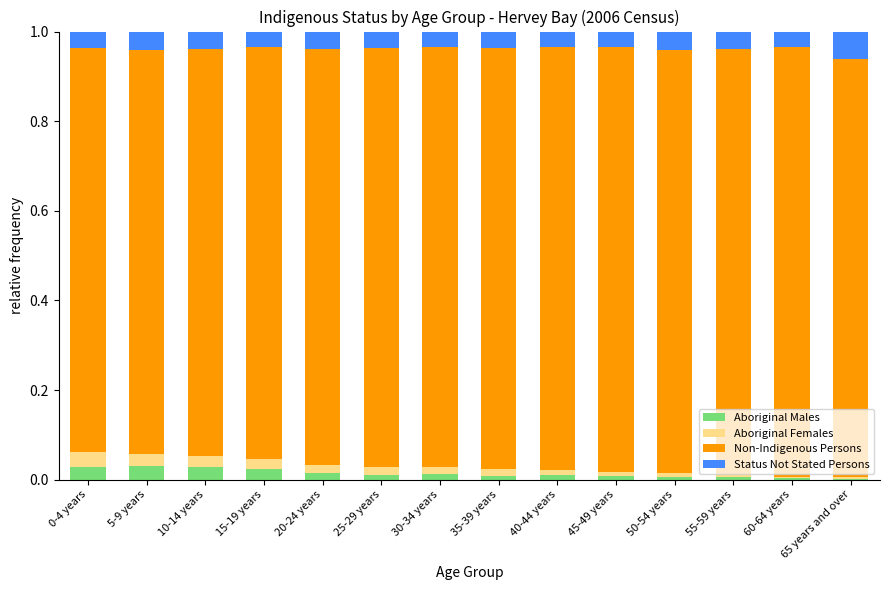

The value of Non-Indigenous Persons at 65 years and over is 0.3. True or false?

False